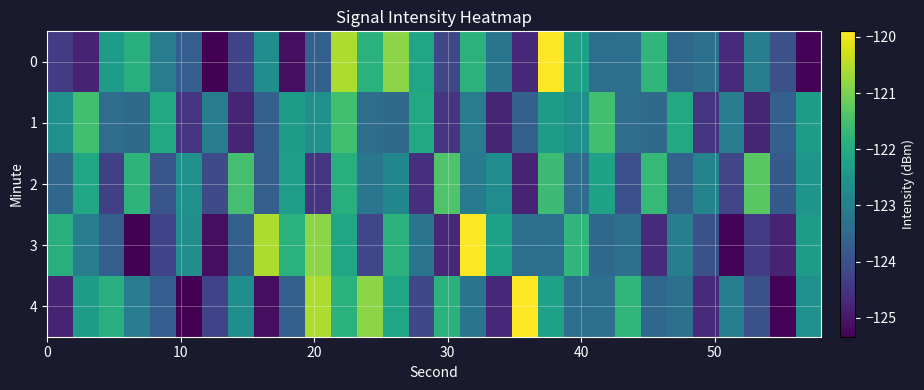

What is the smallest value displayed?

-125.3